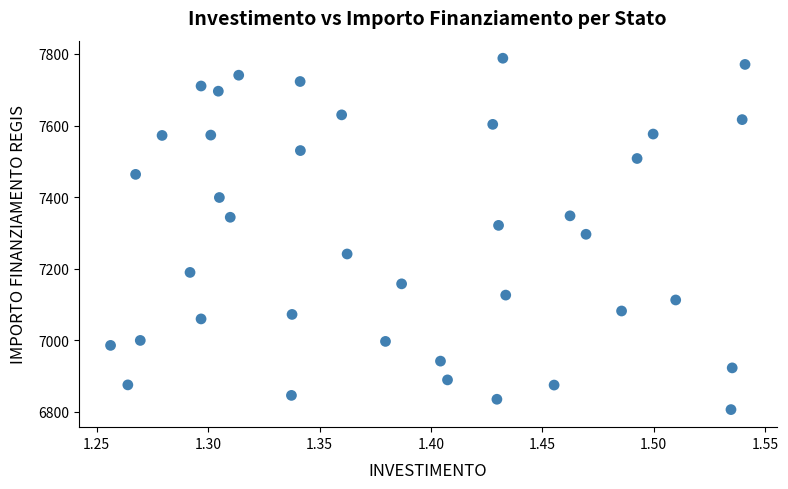

What is the range of X values (max minus min)?

0.3